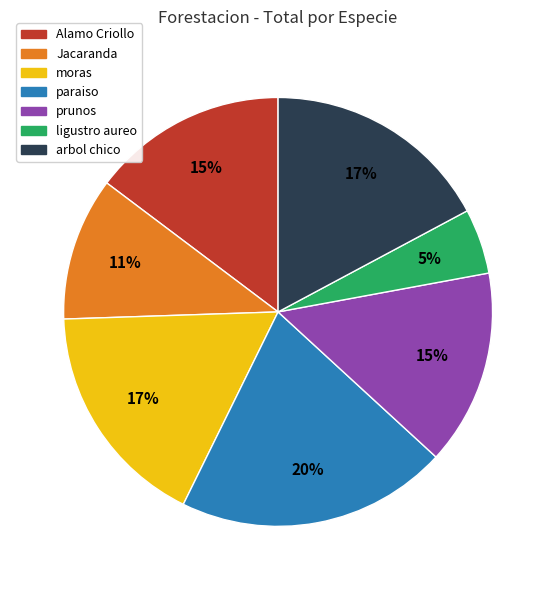

What is the ratio of the value at Jacaranda to the value at Alamo Criollo?

0.7